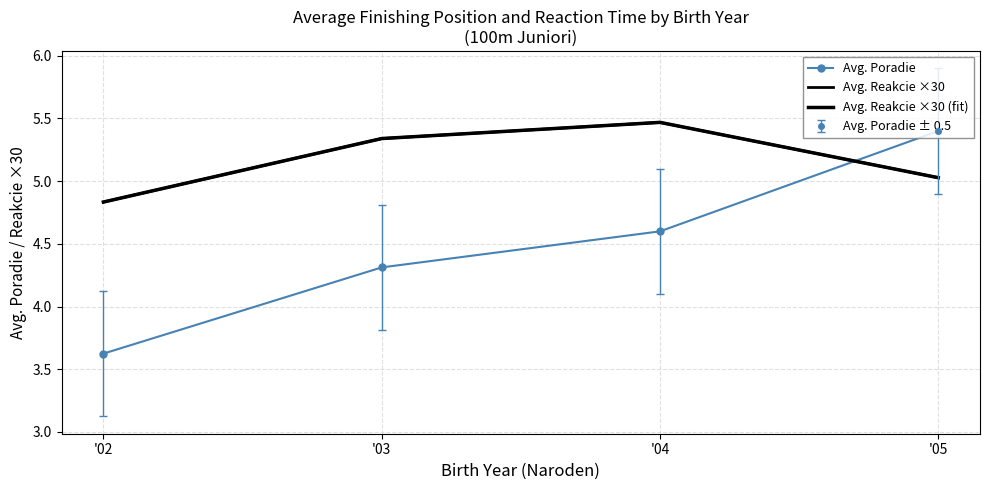

What is the spread (max minus min) of values at '04?

0.9